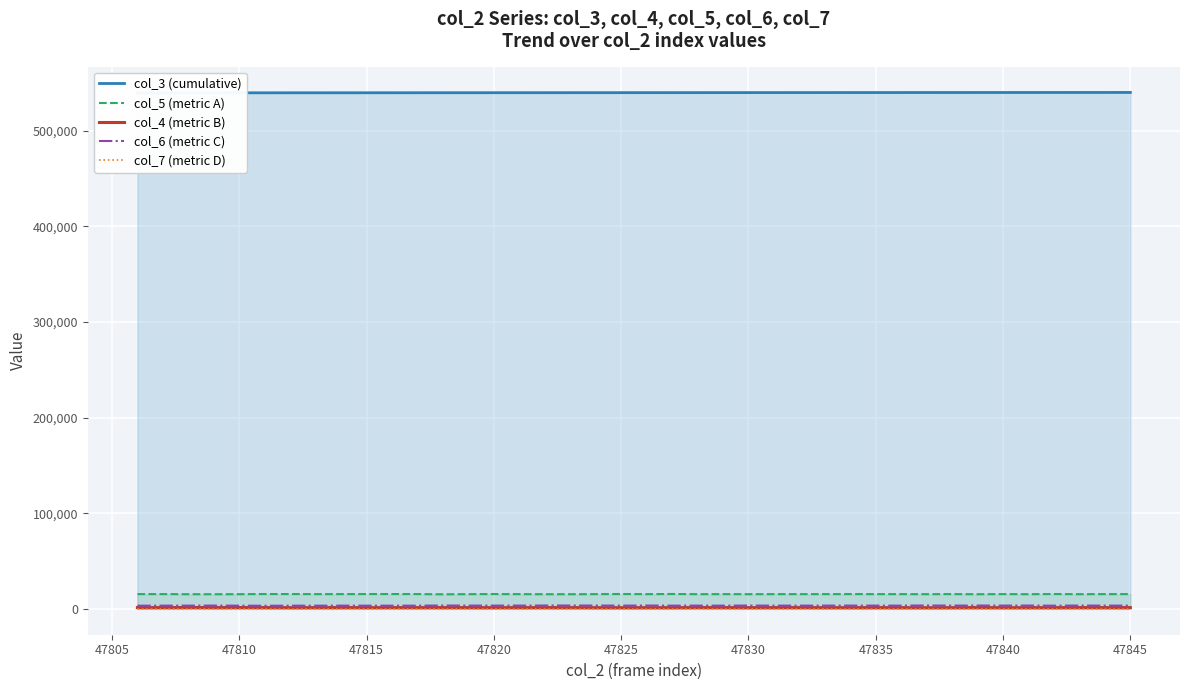

True or false: col_4 (metric B) and col_5 (metric A) intersect in this chart.

False